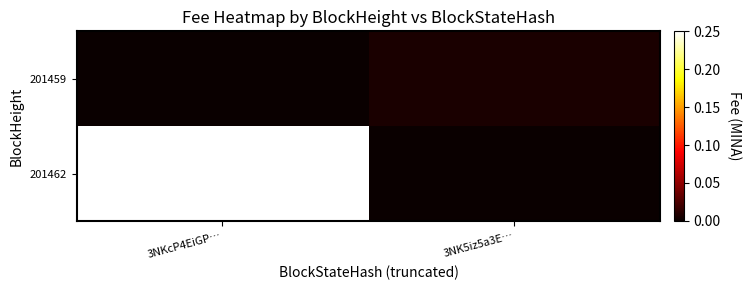

Reading right to left, list all the values displayed in this chart.

201462: 3NK5iz5a3E…=0.0	3NKcP4EiGP…=0.2
201459: 3NK5iz5a3E…=0.0	3NKcP4EiGP…=0.0